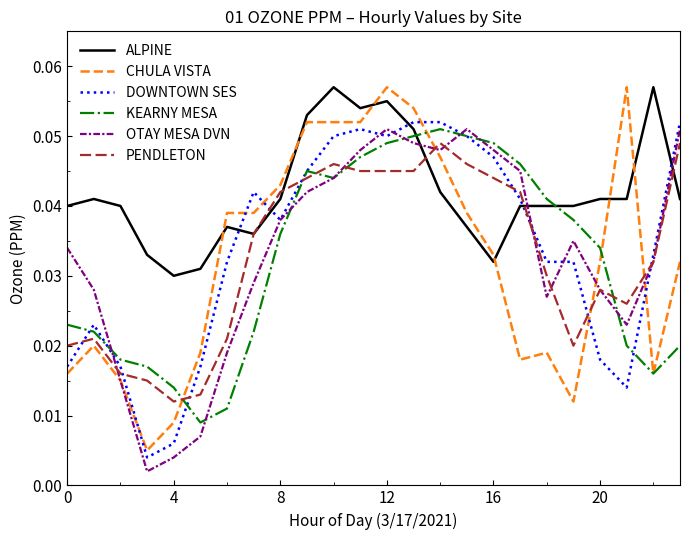

True or false: ALPINE and CHULA VISTA cross at least once.

True